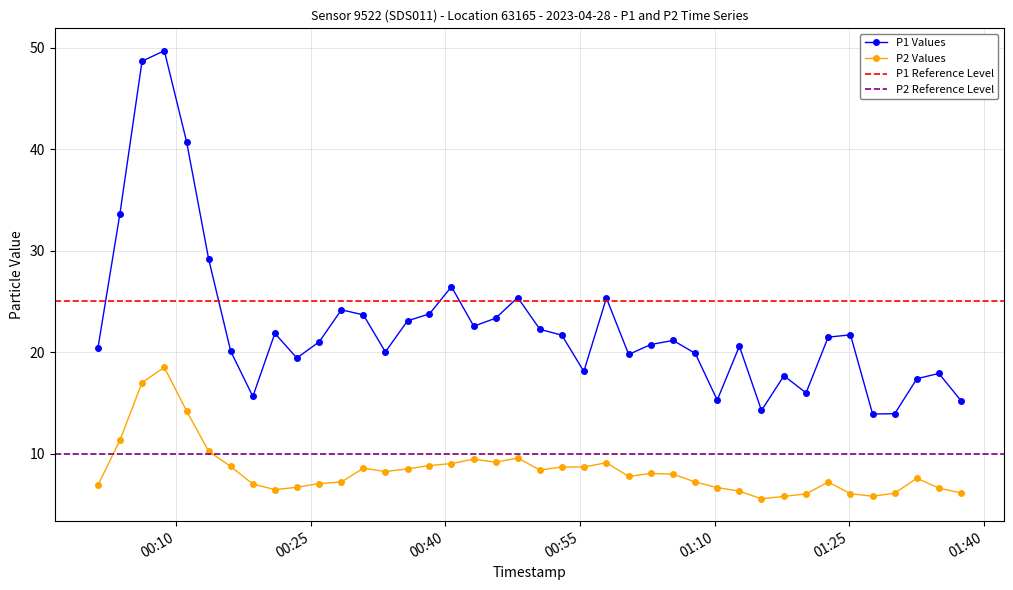

At how many categories does at least one series exceed 10?

40